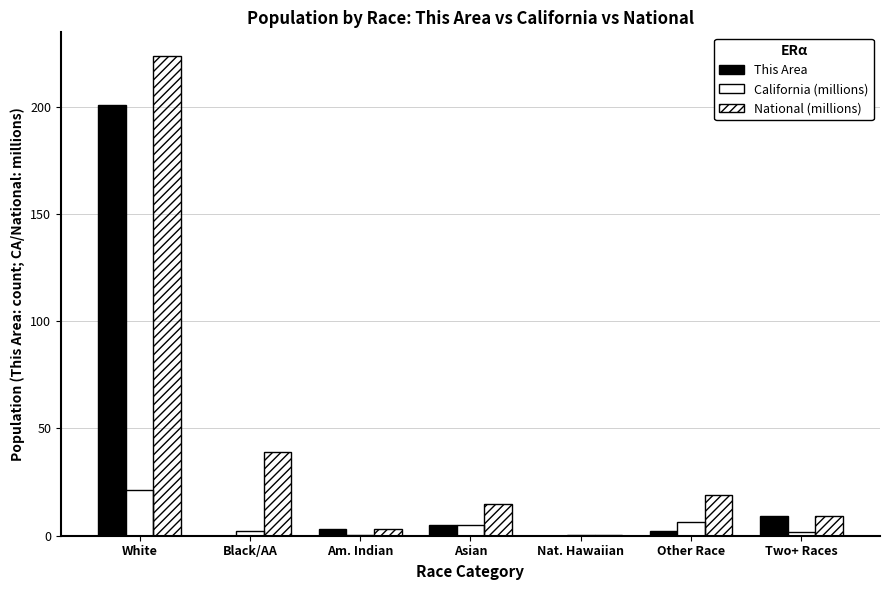

True or false: California (millions) has a value of 2.2 at Other Race.

False